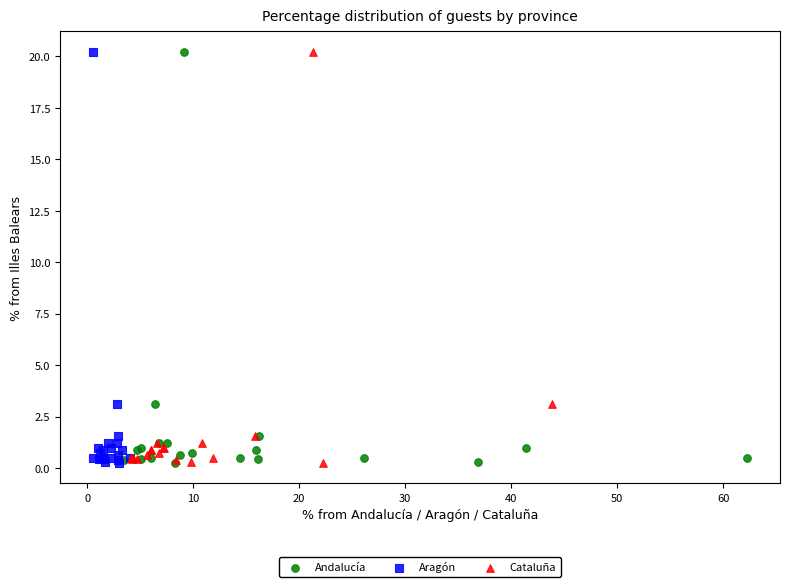

What are all the series names shown in the legend?

Andalucía, Aragón, Cataluña